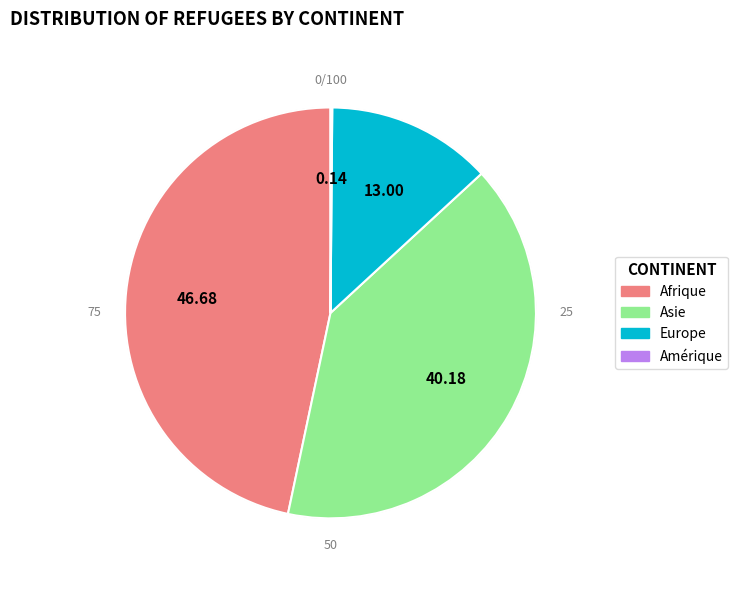

Combined, what portion of the pie is Europe and Afrique?

59.7%